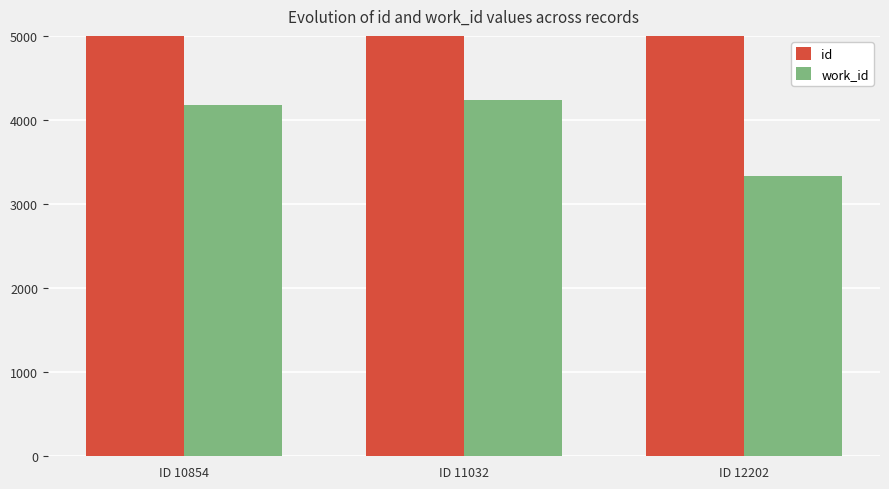

Rank the series at ID 10854 from lowest to highest value.

work_id, id